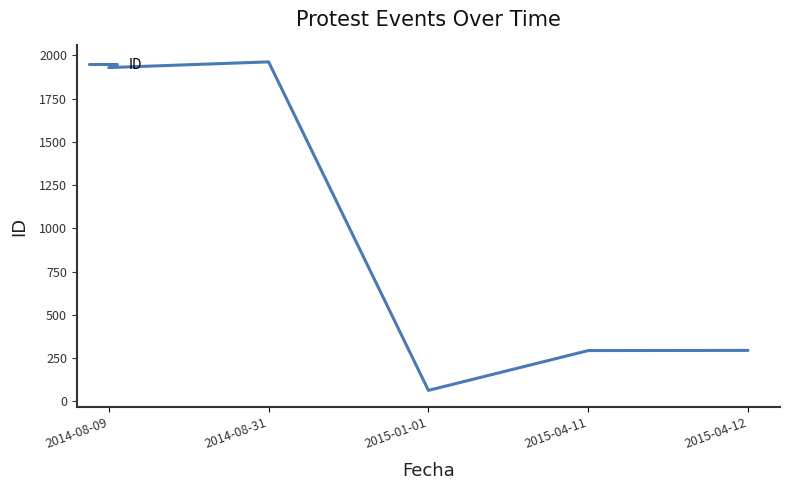

Count the number of categories in the chart.

5